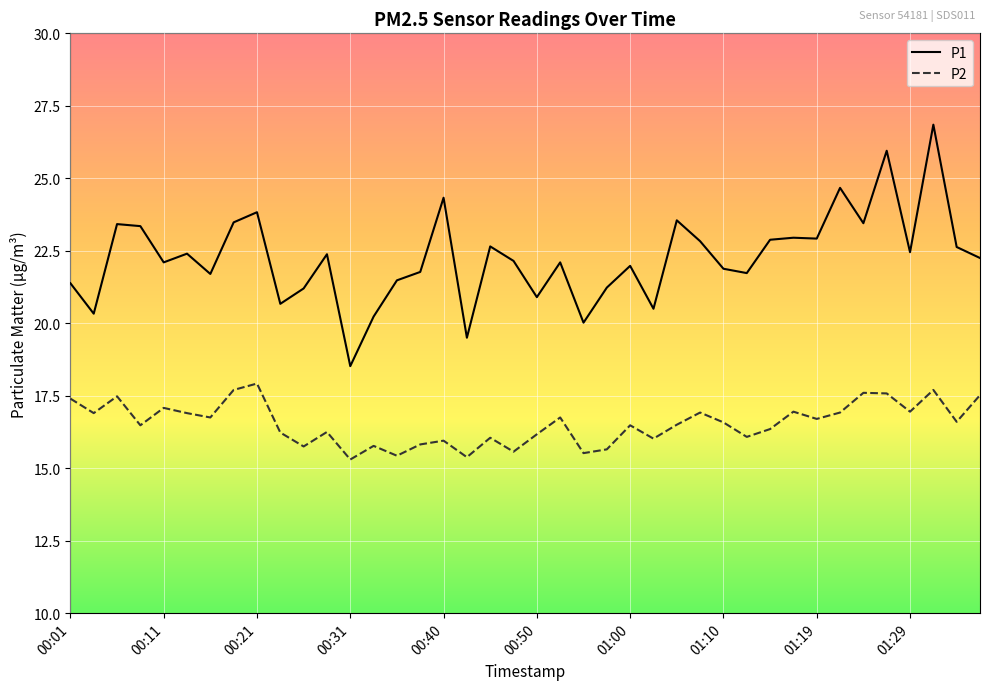

Rank the series by their average value, from highest to lowest.

P1, P2